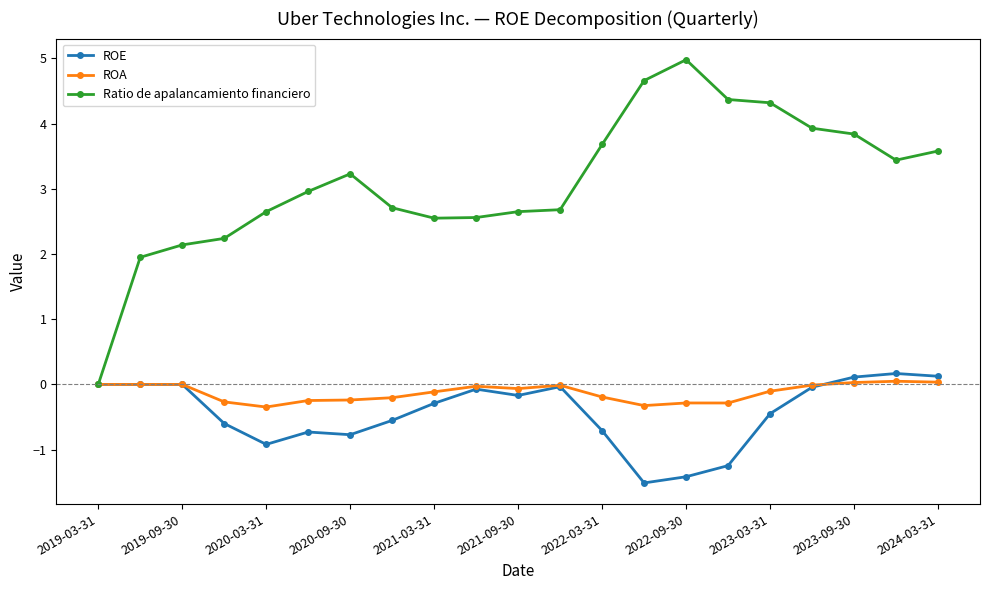

How many categories are shown in the chart?

21